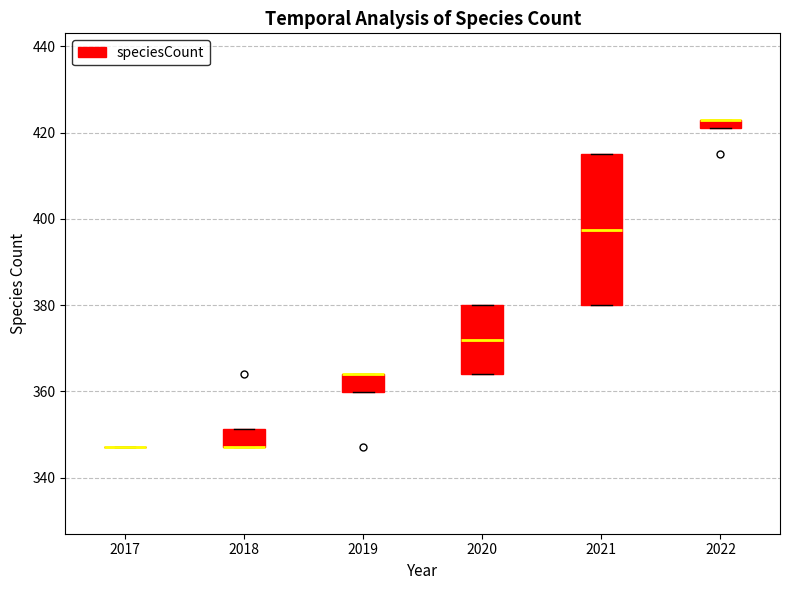

Comparing the boxes themselves (not the whiskers), which one is the tallest?

2021